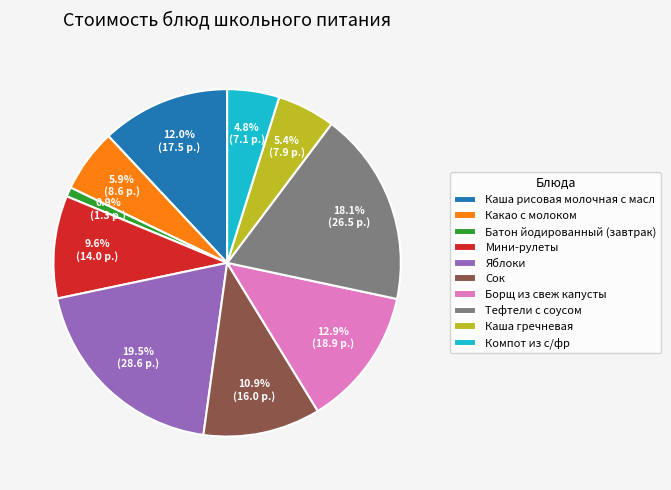

True or false: Тефтели с соусом accounts for 28% of the total.

False